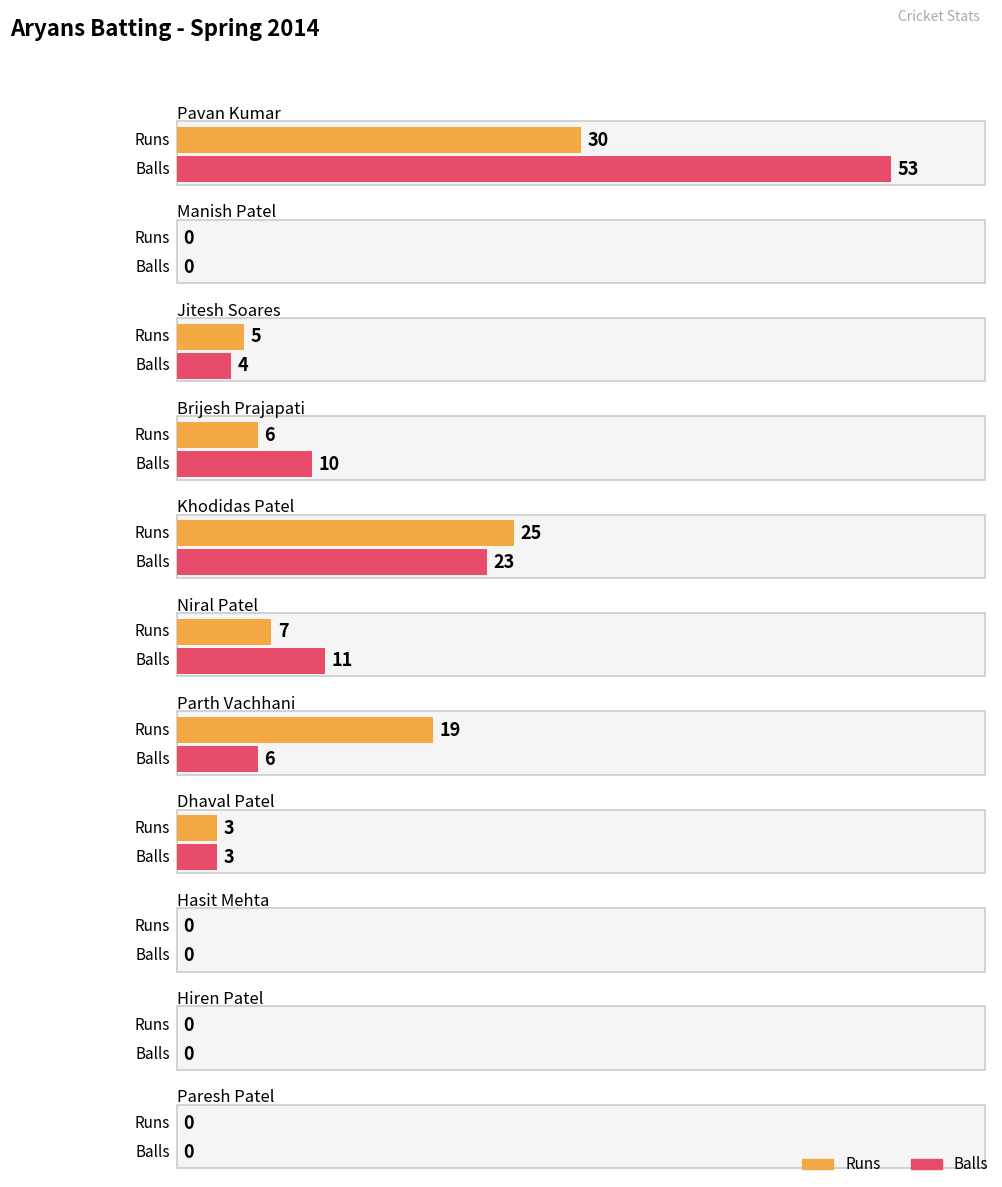

Is the value of Balls at Pavan Kumar greater than the value of Runs at Niral Patel?

Yes